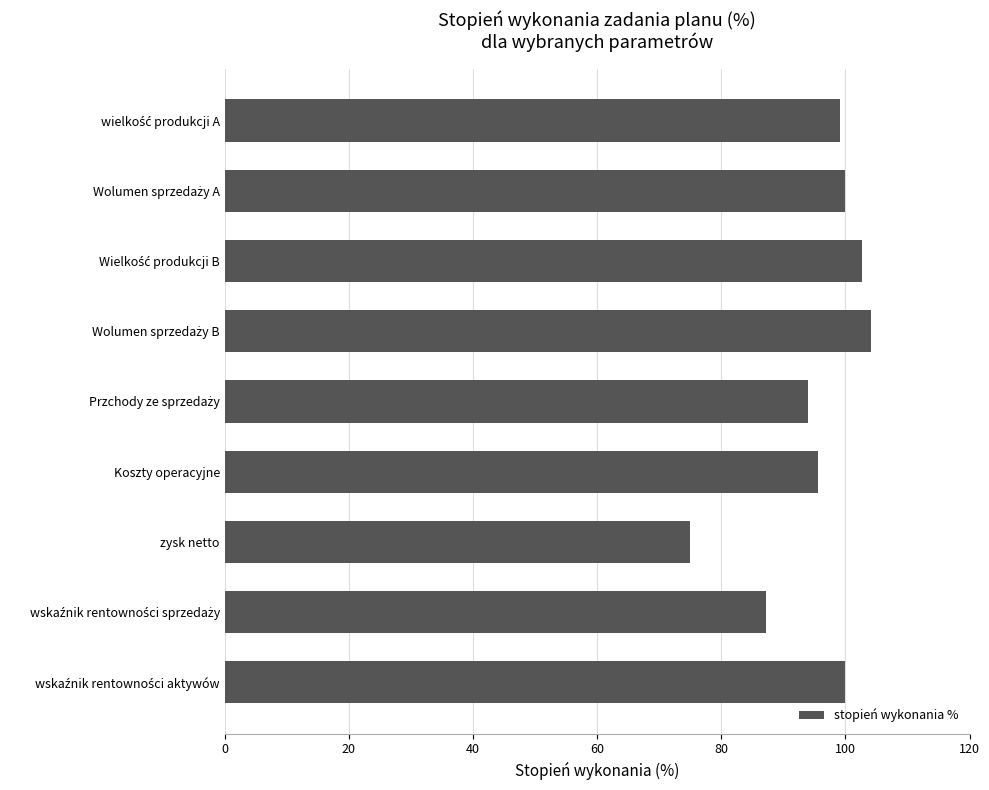

Count the number of data series in this chart.

1